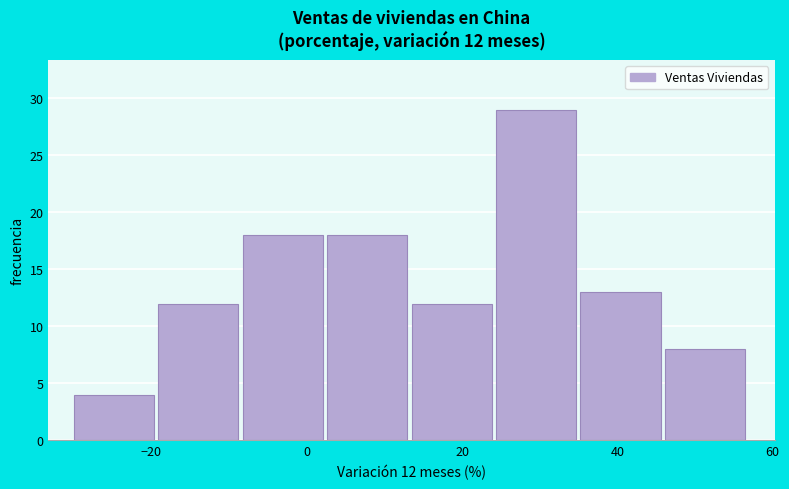

Which range on the x-axis has the tallest bar?

24 to 36